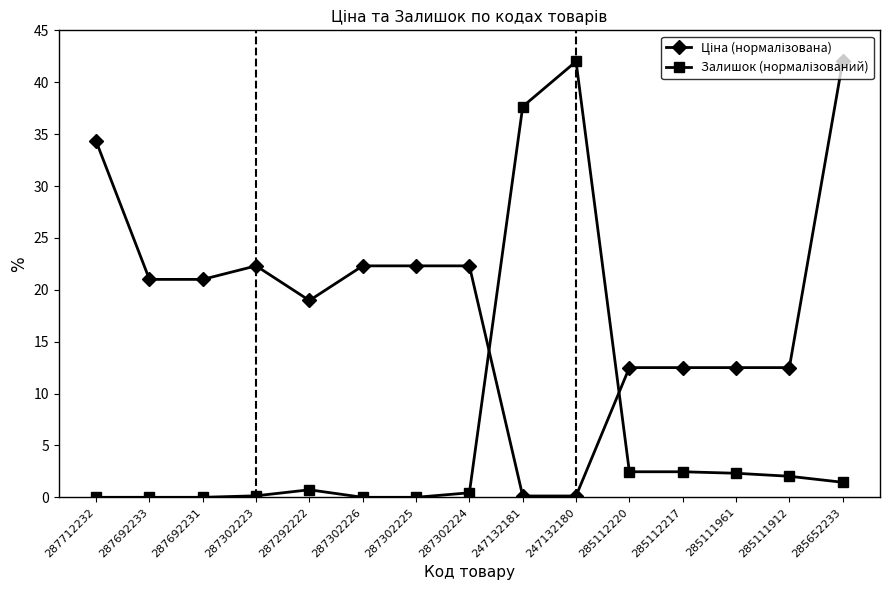

At how many categories does at least one series exceed 3?

15